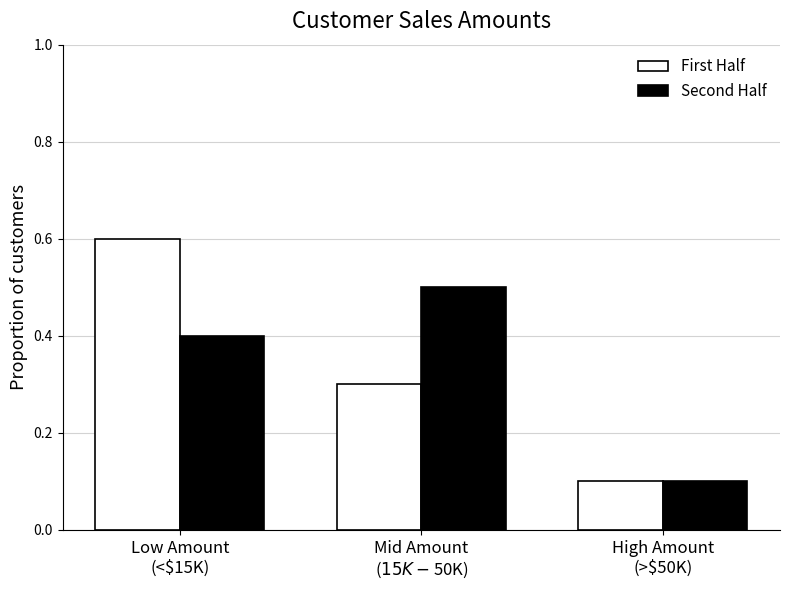

What is the difference between the maximum and minimum values in the First Half series?

0.5